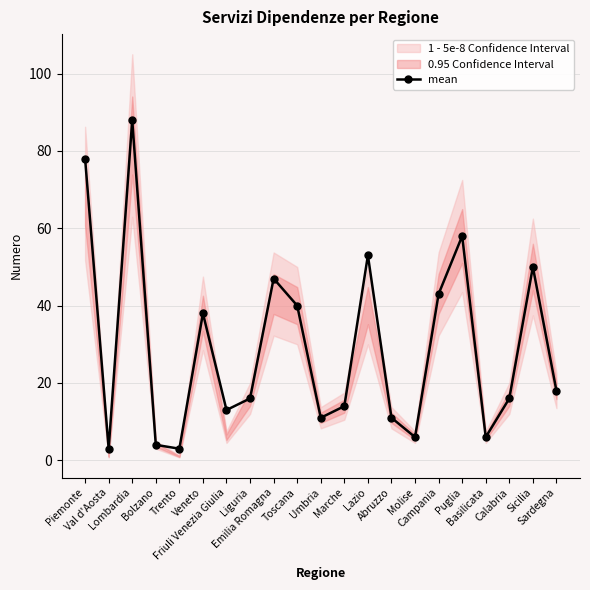

How many categories are shown in the chart?

21